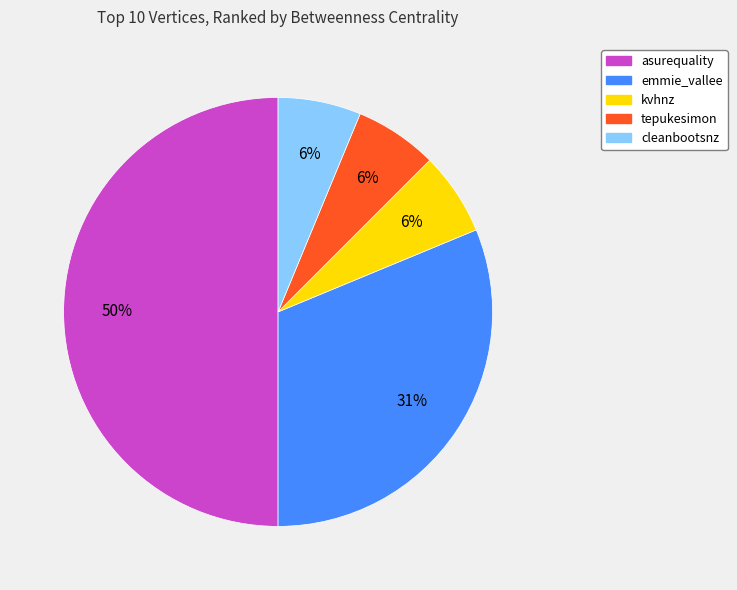

Between cleanbootsnz and emmie_vallee, which is larger?

emmie_vallee